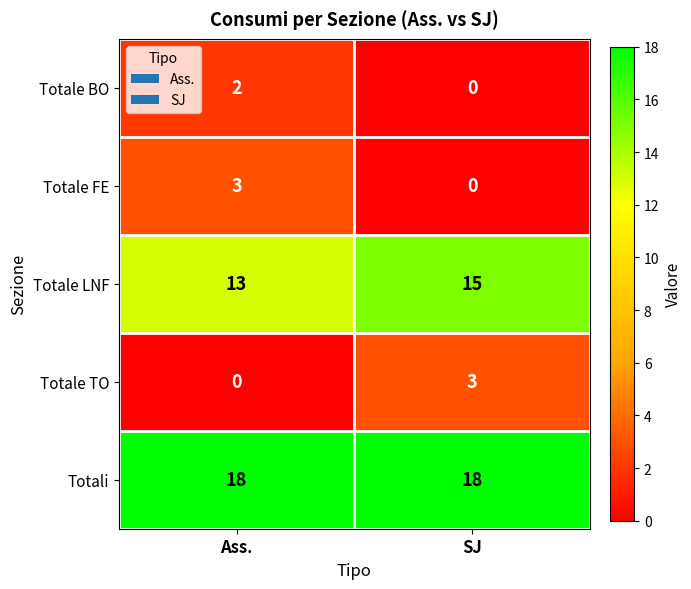

Reading left to right, list all the values displayed in this chart.

Totale BO: Ass.=2	SJ=0
Totale FE: Ass.=3	SJ=0
Totale LNF: Ass.=13	SJ=15
Totale TO: Ass.=0	SJ=3
Totali: Ass.=18	SJ=18